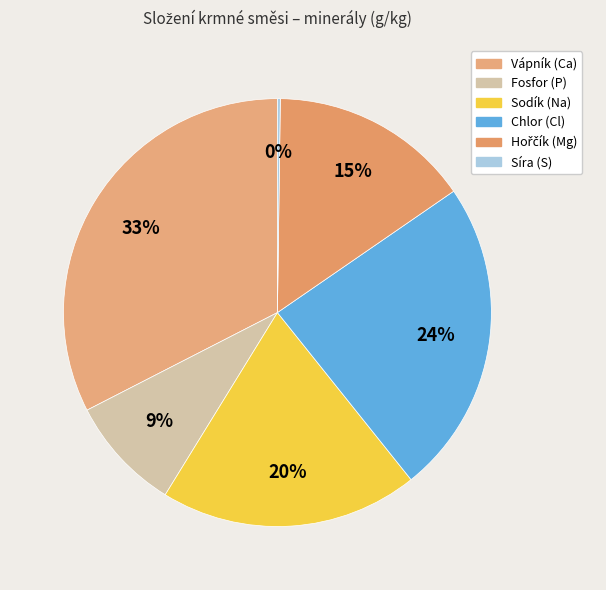

To the nearest percent, what percentage of the pie is Sodík (Na)?

20%